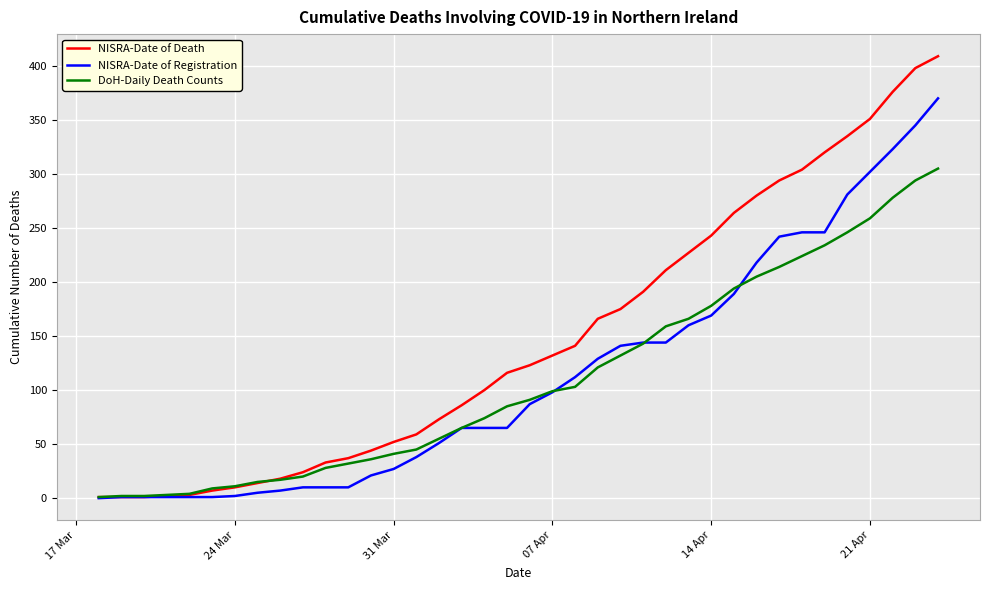

What is the difference between the maximum and second lowest values in the DoH-Daily Death Counts series?

303